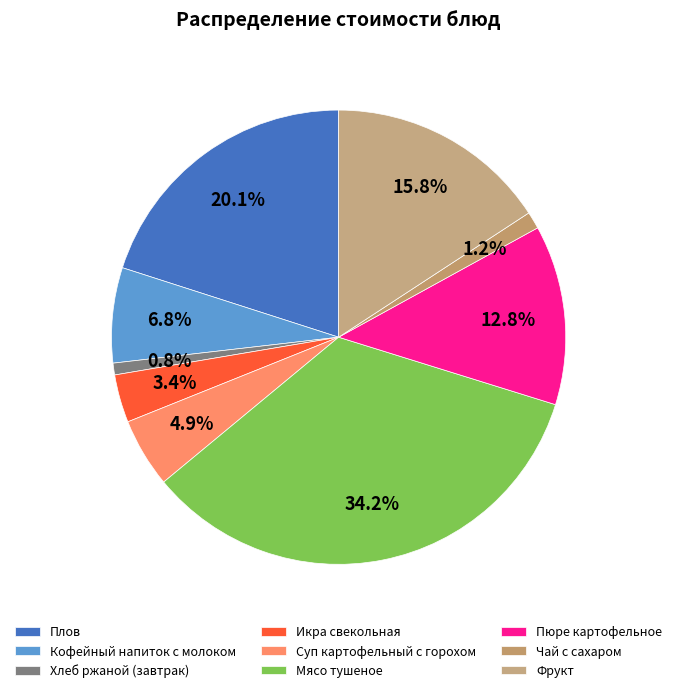

Is Кофейный напиток с молоком the majority of the pie?

No